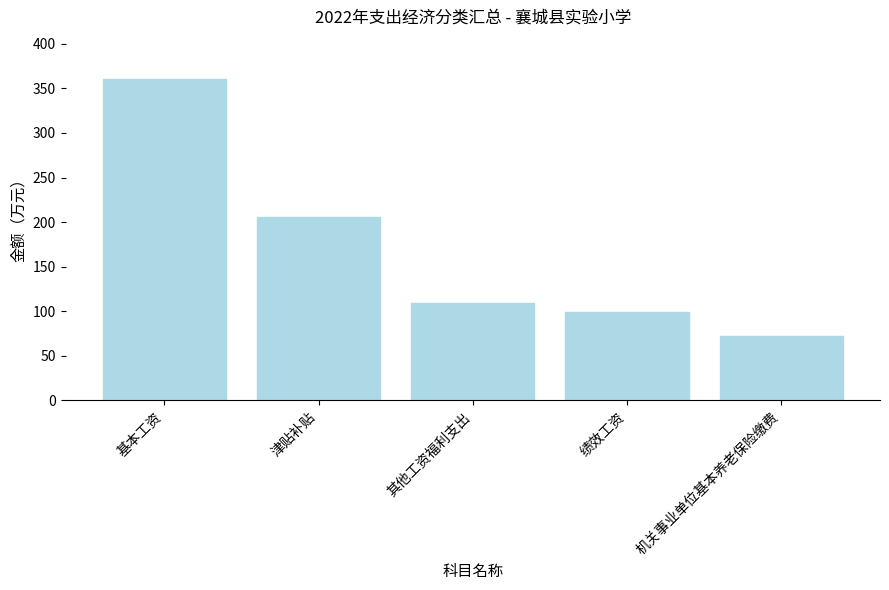

What is the difference between the values at 其他工资福利支出 and 津贴补贴?

96.5